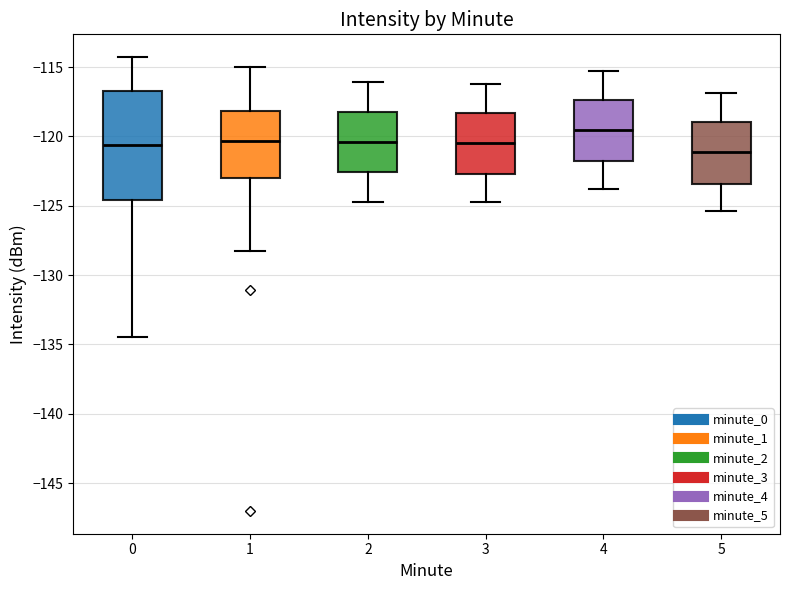

Reading left to right, transcribe this box plot: for each box, give where its median line is, the range the box spans, and where its two whiskers end, as read against the y-axis. The values are not printed on the chart, so give them approximately, as read against the axis.

0: median -120.5, box -124.5 to -116.5, whiskers -134.5 to -114.5
1: median -120.5, box -123.0 to -118.0, whiskers -128.5 to -115.0
2: median -120.5, box -122.5 to -118.0, whiskers -124.5 to -116.0
3: median -120.5, box -122.5 to -118.5, whiskers -124.5 to -116.0
4: median -119.5, box -122.0 to -117.5, whiskers -124.0 to -115.5
5: median -121.0, box -123.5 to -119.0, whiskers -125.5 to -117.0